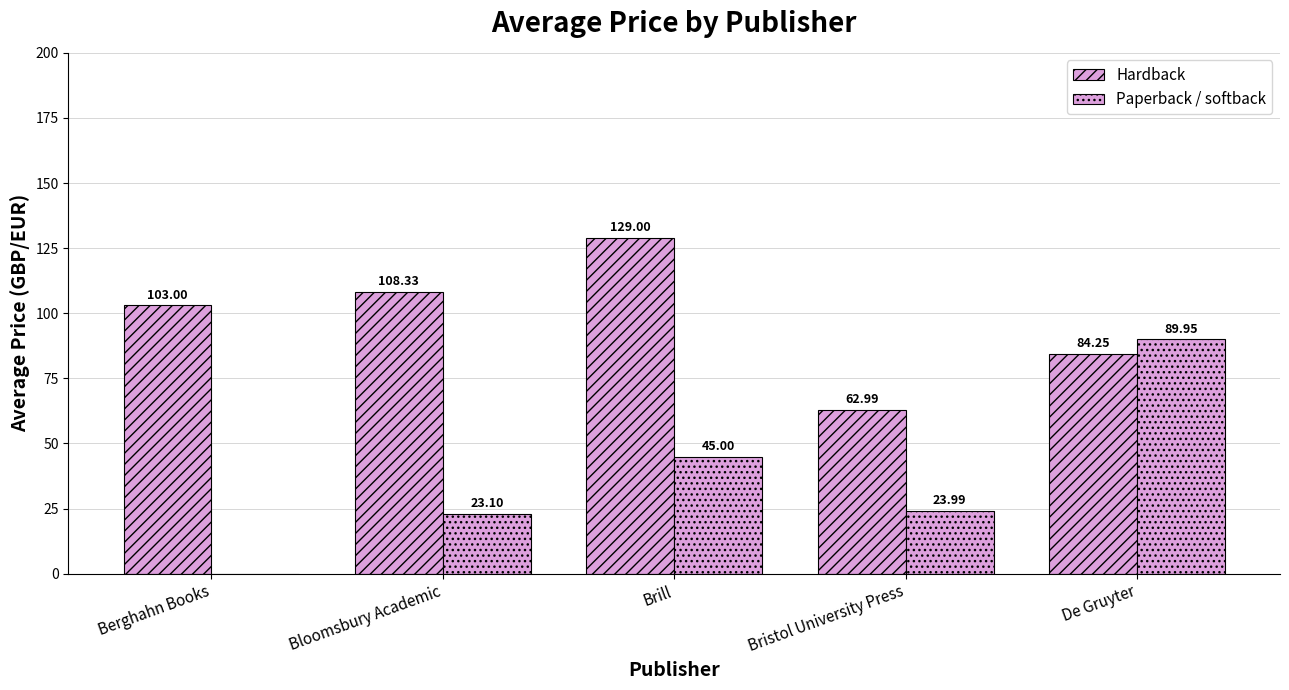

Rank the series by their maximum value, from highest to lowest.

Hardback, Paperback / softback